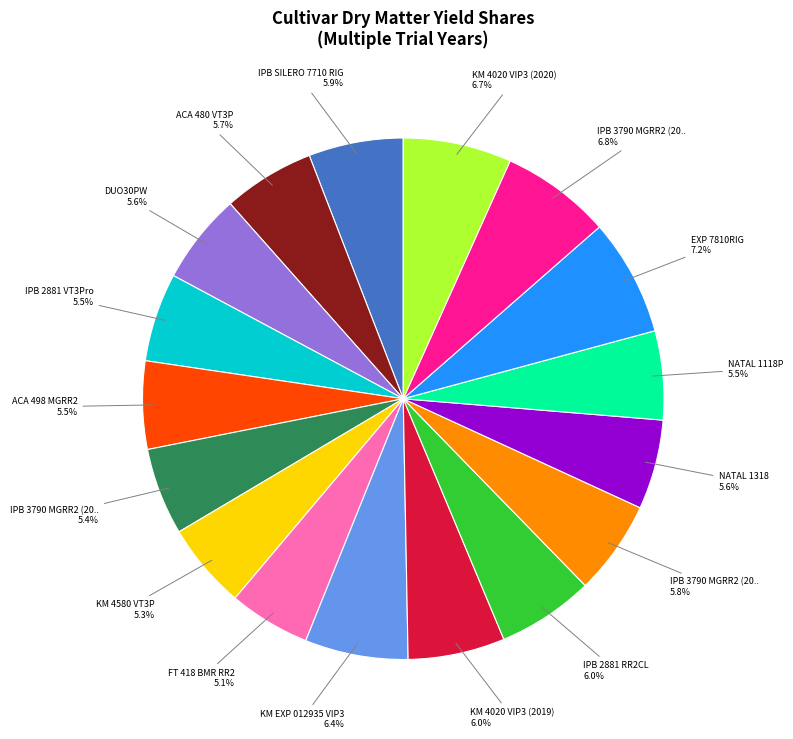

Does any single category account for the majority?

No